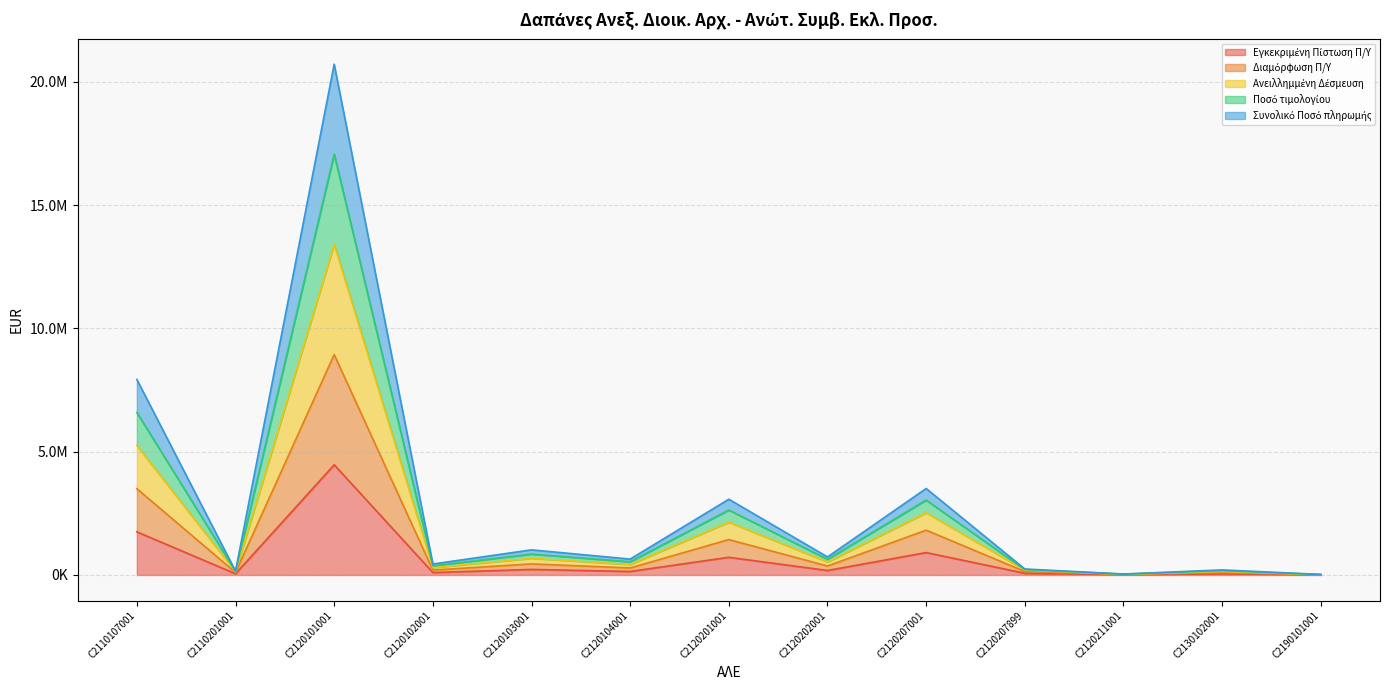

At which label is Εγκεκριμένη Πίστωση Π/Υ closest to 2237600?

C2110107001